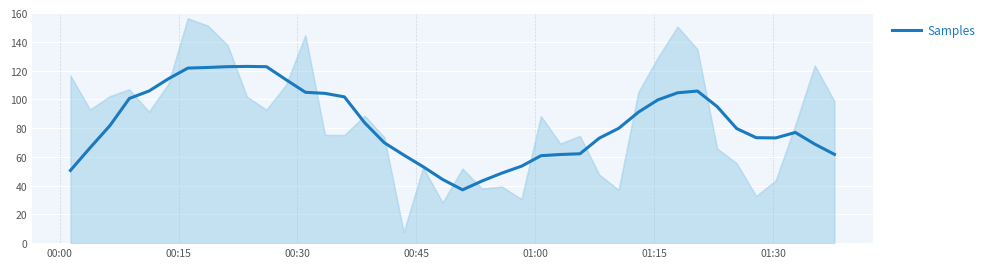

What is the lowest value of the Samples series?

37.1